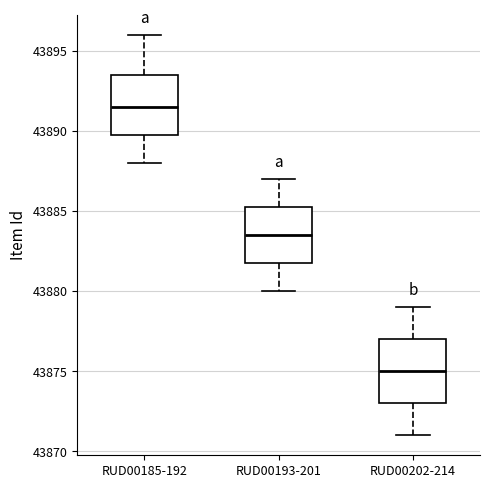

Which box has the highest median line?

RUD00185-192